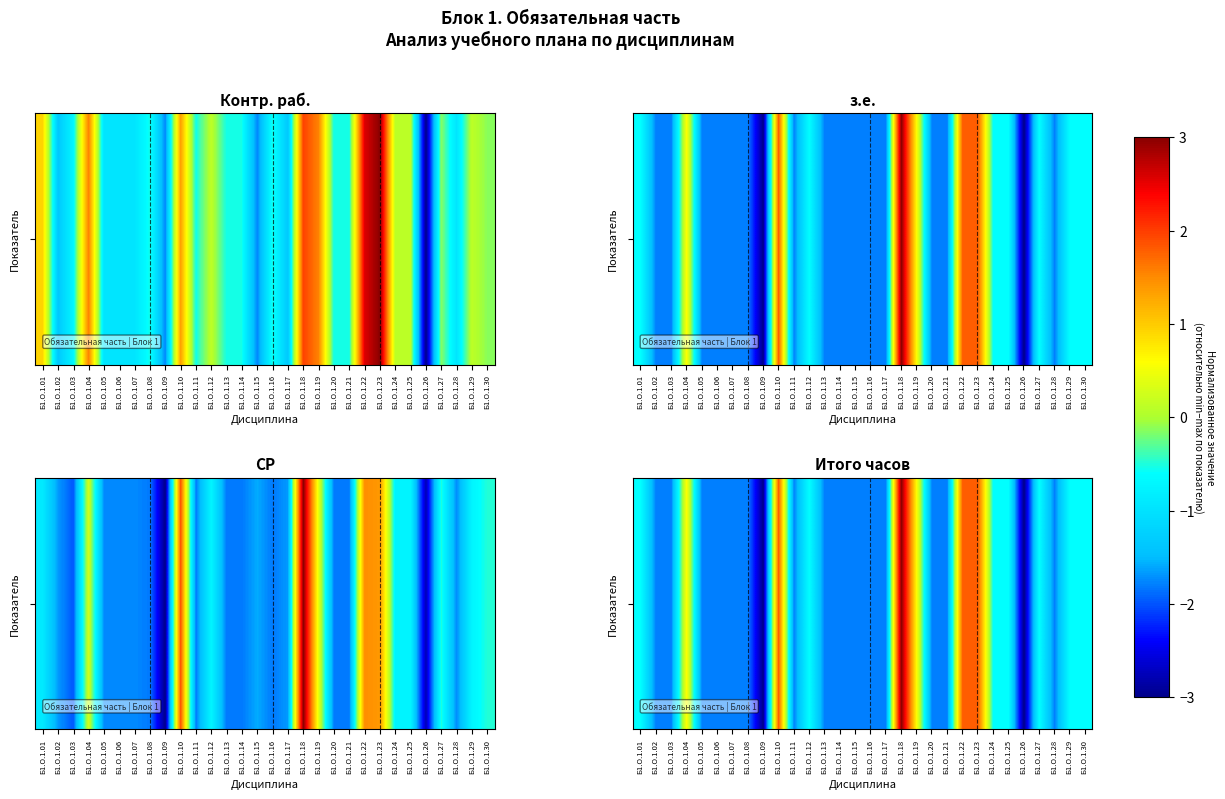

What is the difference between the values at Б1.О.1.09 and Б1.О.1.06?

1.2